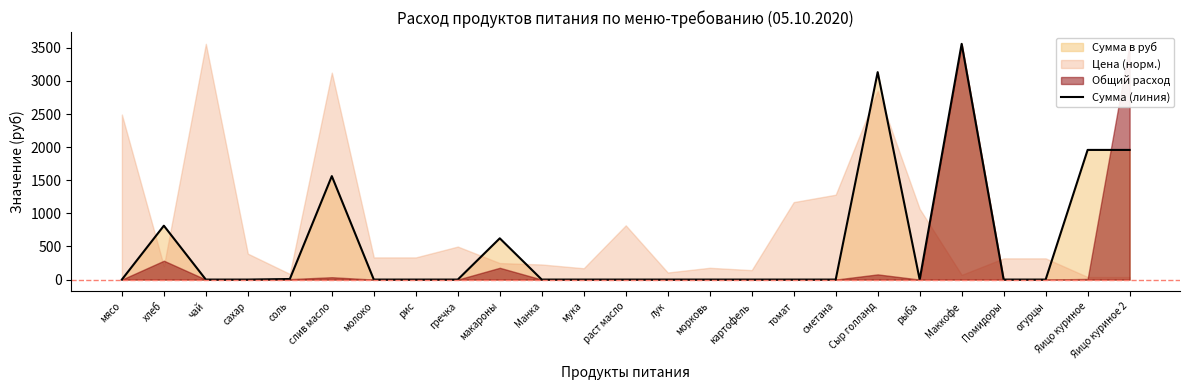

What position from the left is лук?

14